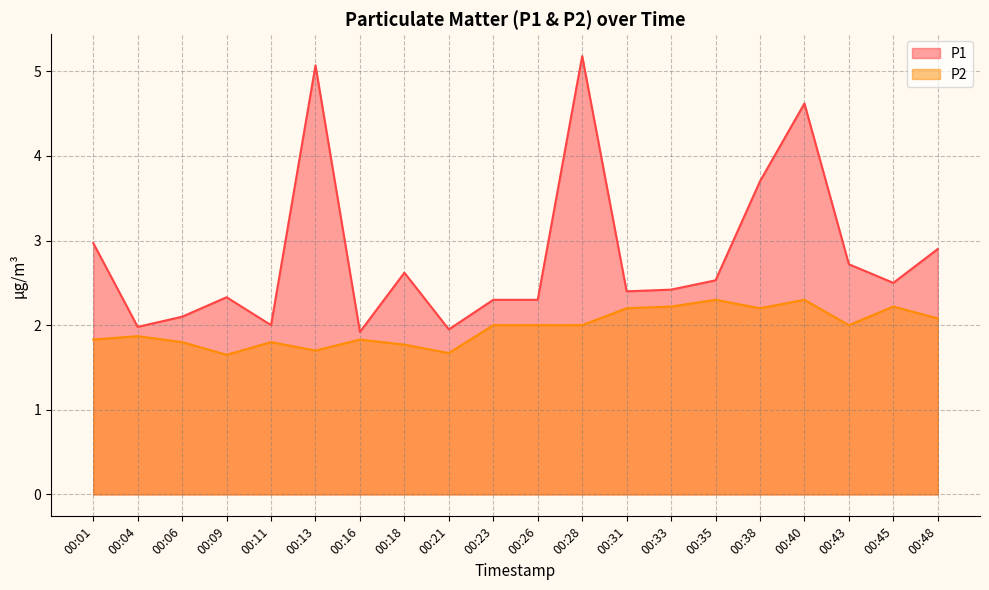

Reading left to right, what are all the values shown in this chart?

P1: 3.0	2.0	2.1	2.3	2.0	5.1	1.9	2.6	1.9	2.3	2.3	5.2	2.4	2.4	2.5	3.7	4.6	2.7	2.5	2.9
P2: 1.8	1.9	1.8	1.6	1.8	1.7	1.8	1.8	1.7	2.0	2.0	2.0	2.2	2.2	2.3	2.2	2.3	2.0	2.2	2.1